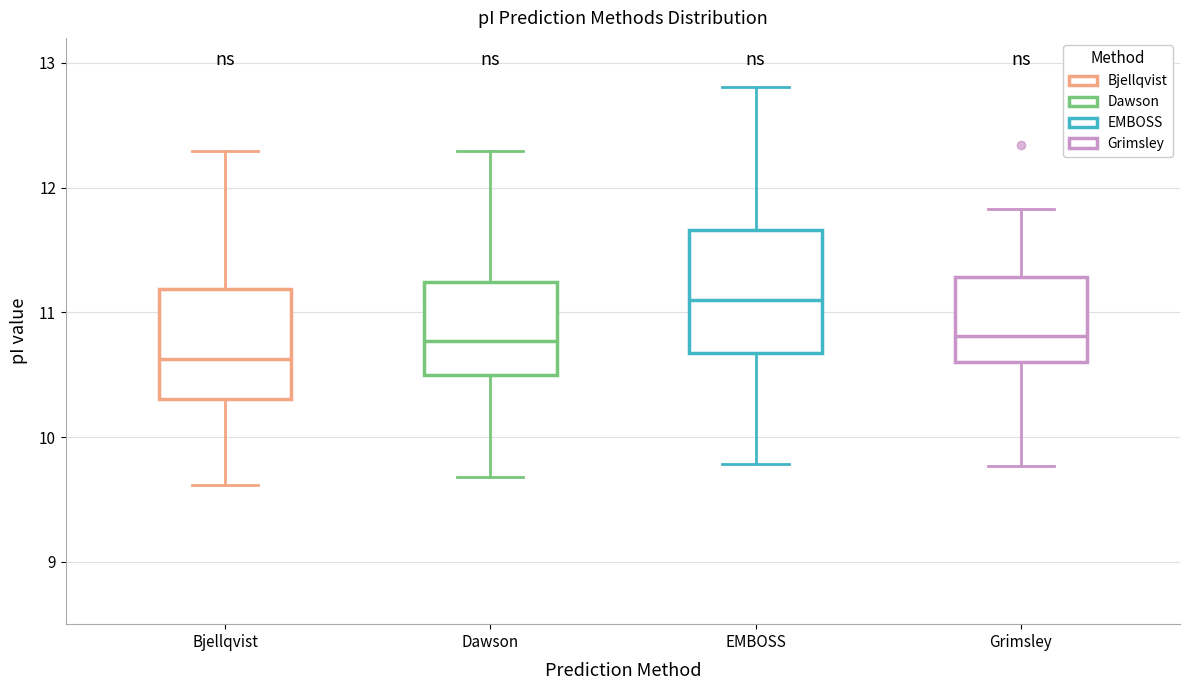

Reading left to right, read every box against the y-axis: the position of its median line, the range the box covers, and the ends of its whiskers. The values are not printed on the chart, so give them approximately, as read against the axis.

Bjellqvist: median 10.6, box 10.3 to 11.2, whiskers 9.6 to 12.3
Dawson: median 10.8, box 10.5 to 11.2, whiskers 9.7 to 12.3
EMBOSS: median 11.1, box 10.7 to 11.7, whiskers 9.8 to 12.8
Grimsley: median 10.8, box 10.6 to 11.3, whiskers 9.8 to 11.8